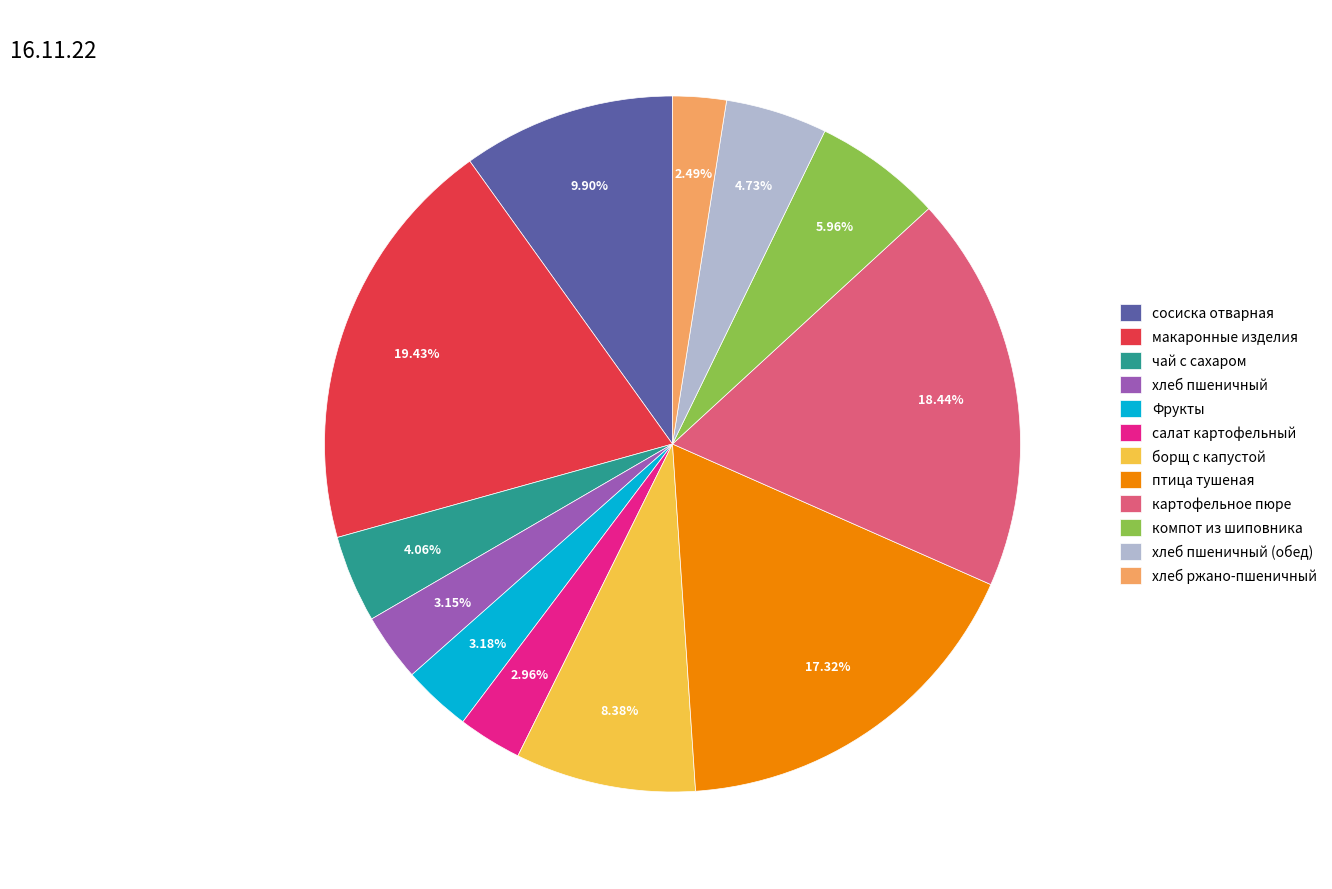

How much of the chart is everything except хлеб пшеничный?

96.8%